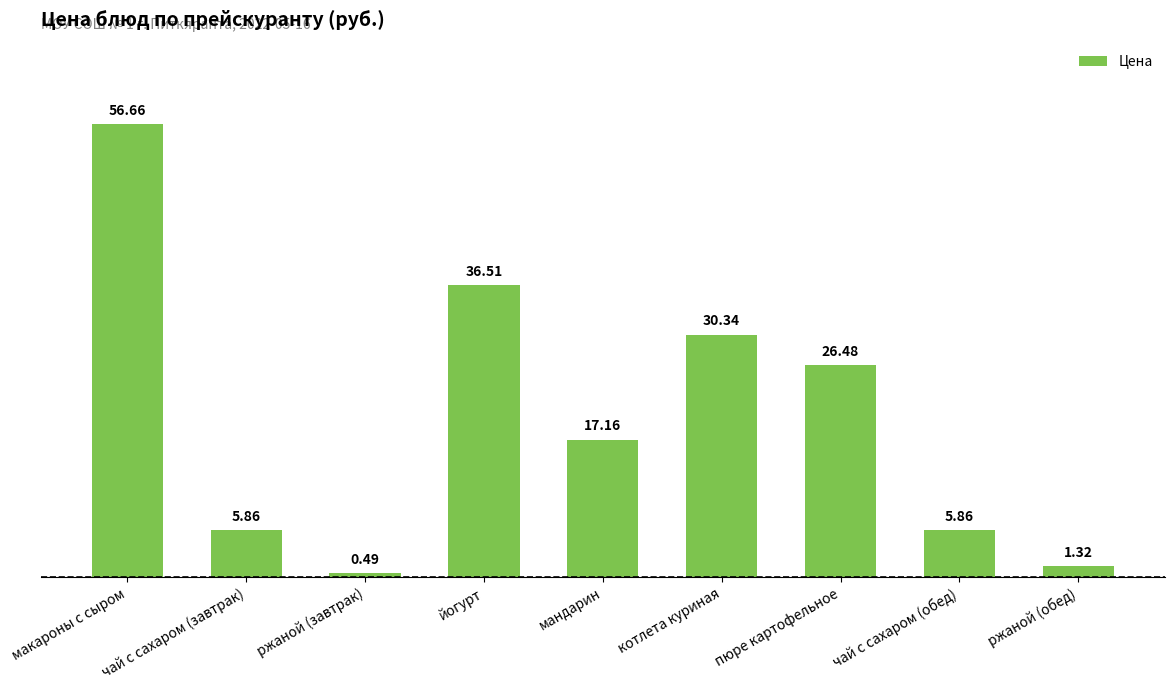

Where is the data nearest to the value 28?

пюре картофельное